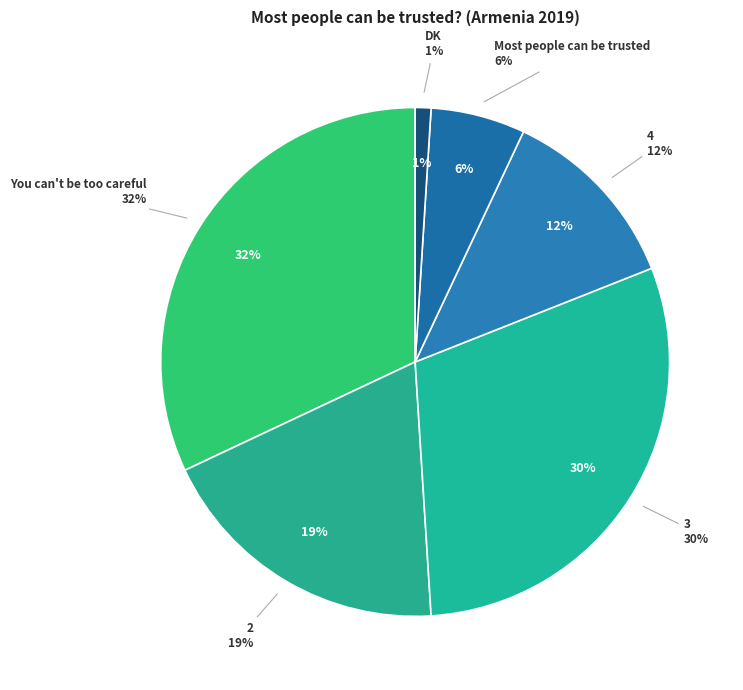

Count the number of slices in the pie.

6